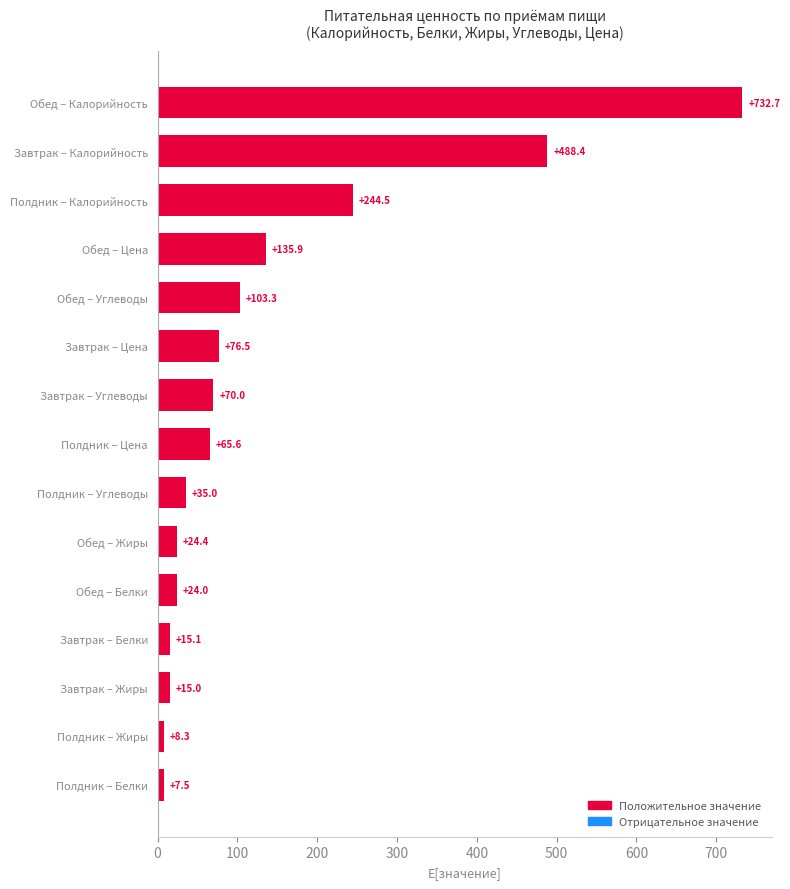

What is the label of the 1st bar from the top?

Обед – Калорийность